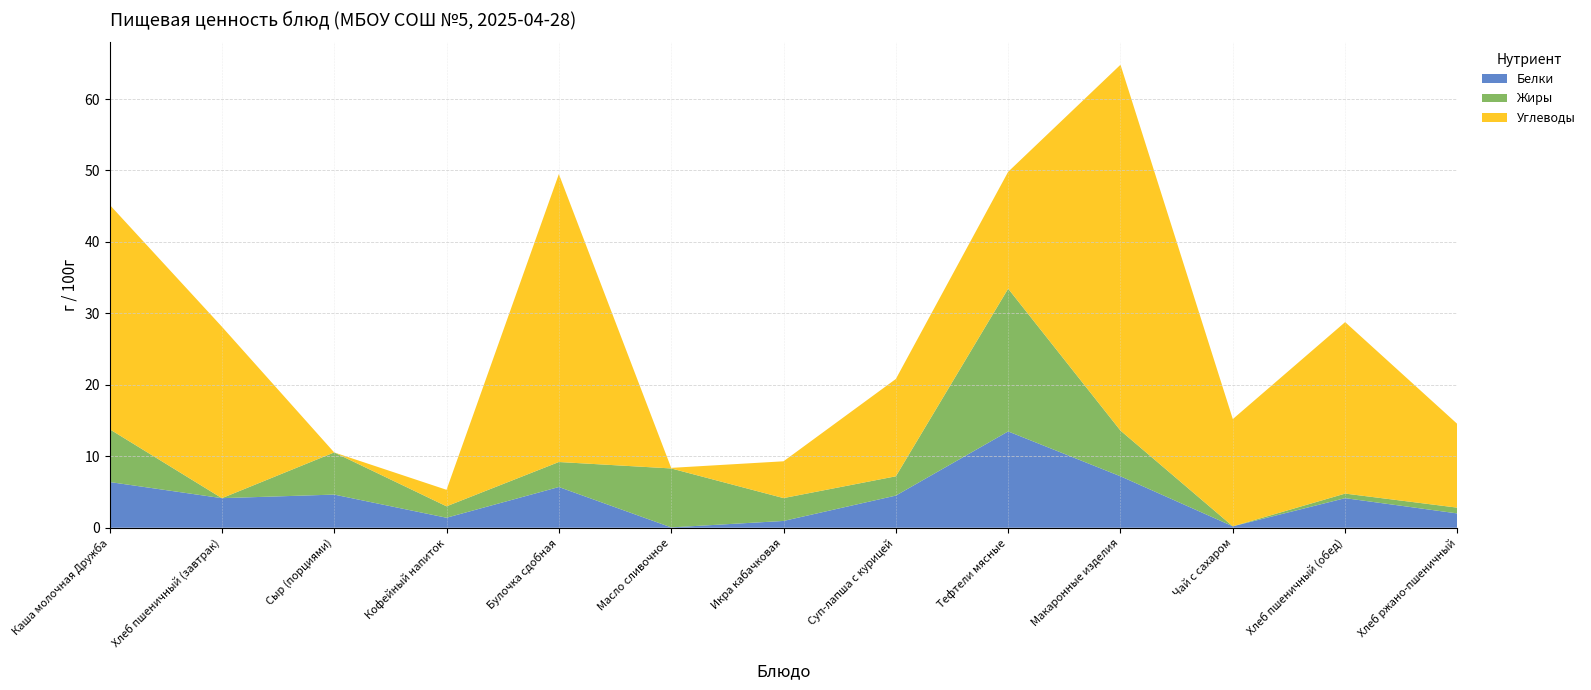

Reading right to left, what are all the values shown in this chart?

Белки: Хлеб ржано-пшеничный=2.0	Хлеб пшеничный (обед)=4.1	Чай с сахаром=0.2	Макаронные изделия=7.2	Тефтели мясные=13.5	Суп-лапша с курицей=4.5	Икра кабачковая=0.9	Масло сливочное=0.1	Булочка сдобная=5.7	Кофейный напиток=1.4	Сыр (порциями)=4.6	Хлеб пшеничный (завтрак)=4.1	Каша молочная Дружба=6.4
Жиры: Хлеб ржано-пшеничный=0.8	Хлеб пшеничный (обед)=0.6	Чай с сахаром=0.0	Макаронные изделия=6.4	Тефтели мясные=20.0	Суп-лапша с курицей=2.7	Икра кабачковая=3.2	Масло сливочное=8.2	Булочка сдобная=3.5	Кофейный напиток=1.6	Сыр (порциями)=5.9	Хлеб пшеничный (завтрак)=0.0	Каша молочная Дружба=7.4
Углеводы: Хлеб ржано-пшеничный=11.7	Хлеб пшеничный (обед)=24.0	Чай с сахаром=15.0	Макаронные изделия=51.2	Тефтели мясные=16.4	Суп-лапша с курицей=13.6	Икра кабачковая=5.2	Масло сливочное=0.1	Булочка сдобная=40.3	Кофейный напиток=2.3	Сыр (порциями)=0.0	Хлеб пшеничный (завтрак)=24.0	Каша молочная Дружба=31.4